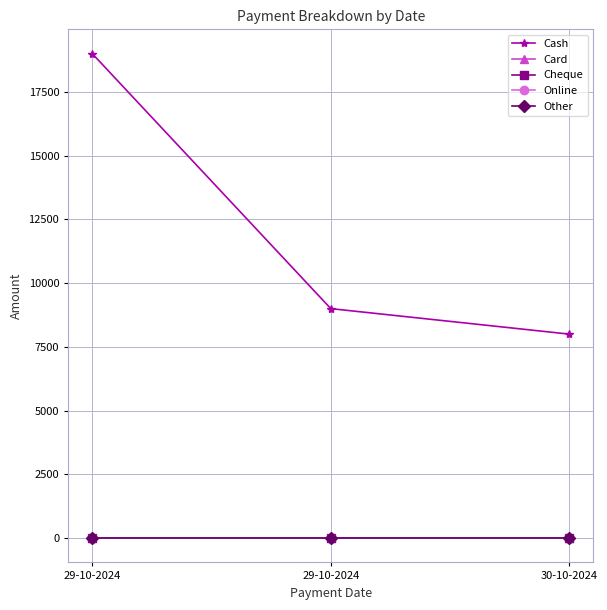

At which category is the sum across all series the highest?

29-10-2024